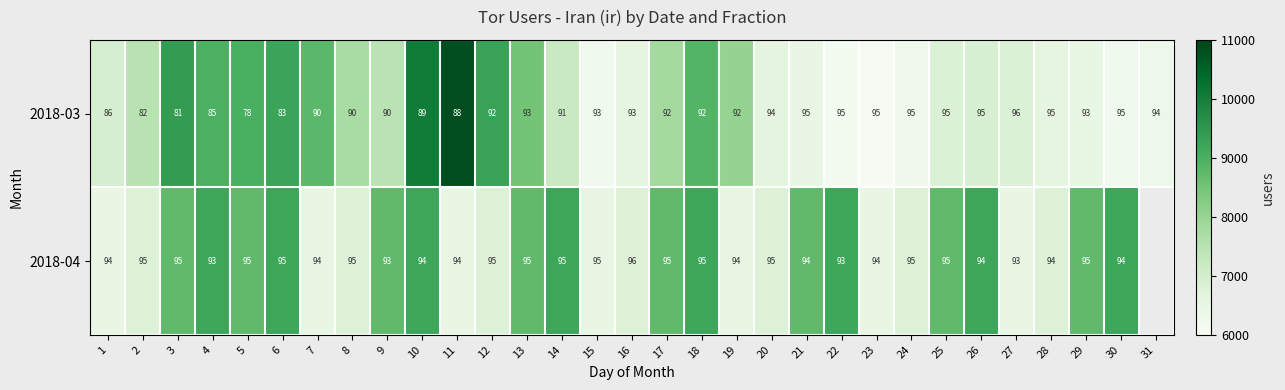

What is the spread (max minus min) of values at 19?

2